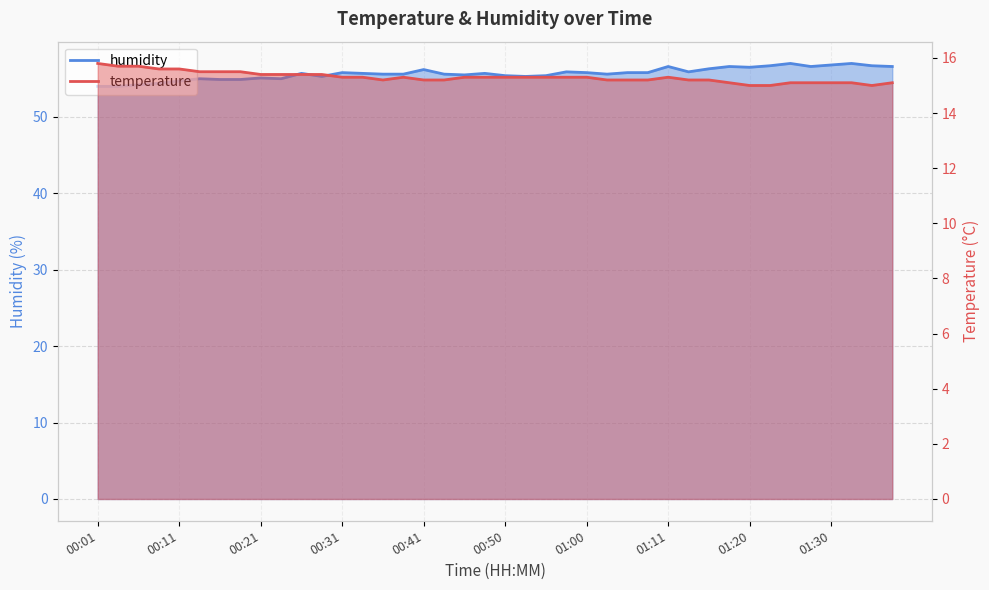

Is it true that temperature equals 15.2 at 00:43?

True